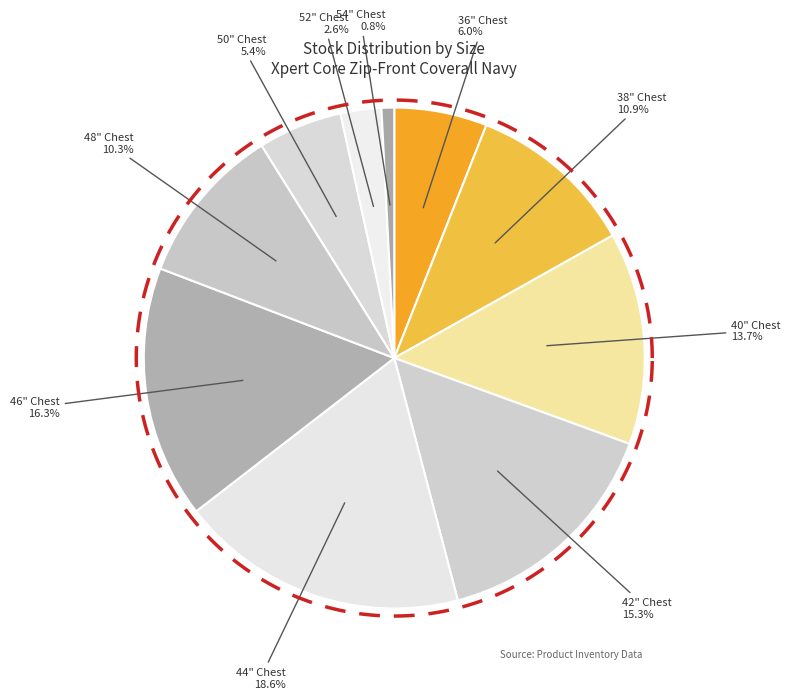

How many slices are in this pie chart?

10